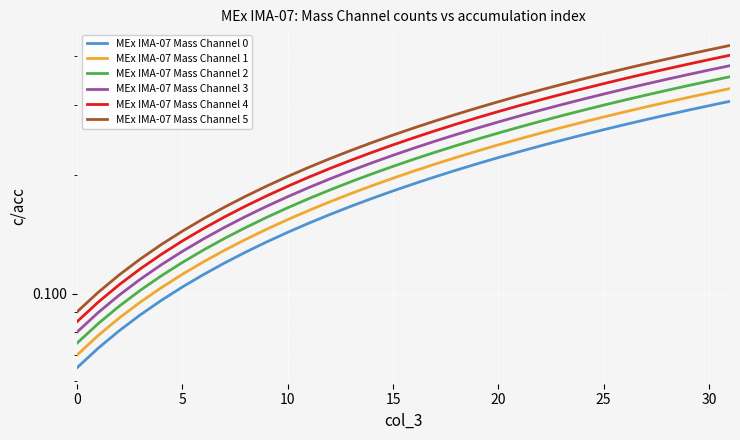

True or false: MEx IMA-07 Mass Channel 3 and MEx IMA-07 Mass Channel 4 intersect in this chart.

False